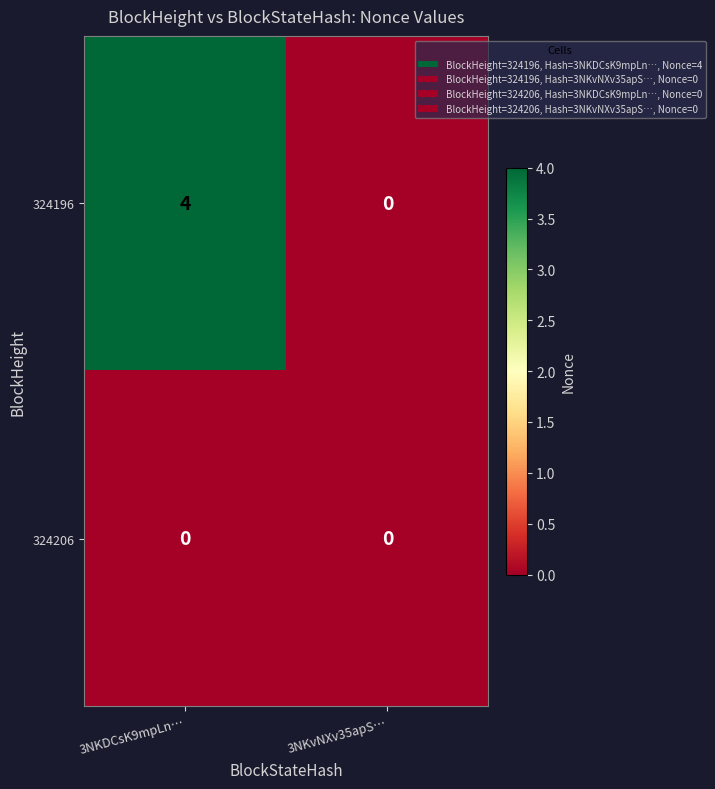

Which series has the widest spread of values?

324196